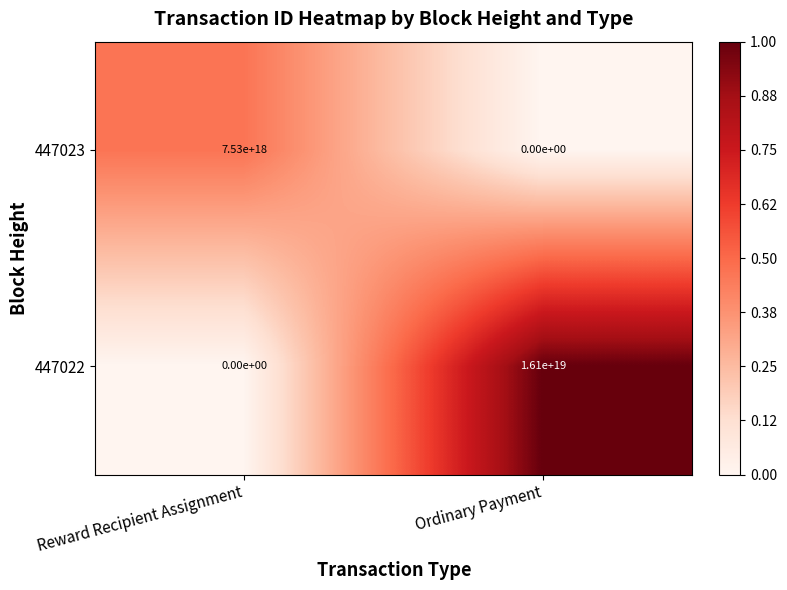

Which series changed the most between Reward Recipient Assignment and Ordinary Payment?

447022